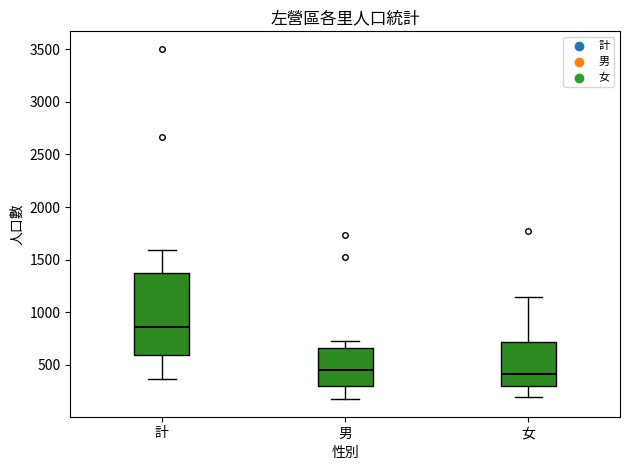

Comparing the boxes themselves (not the whiskers), which one is the tallest?

計